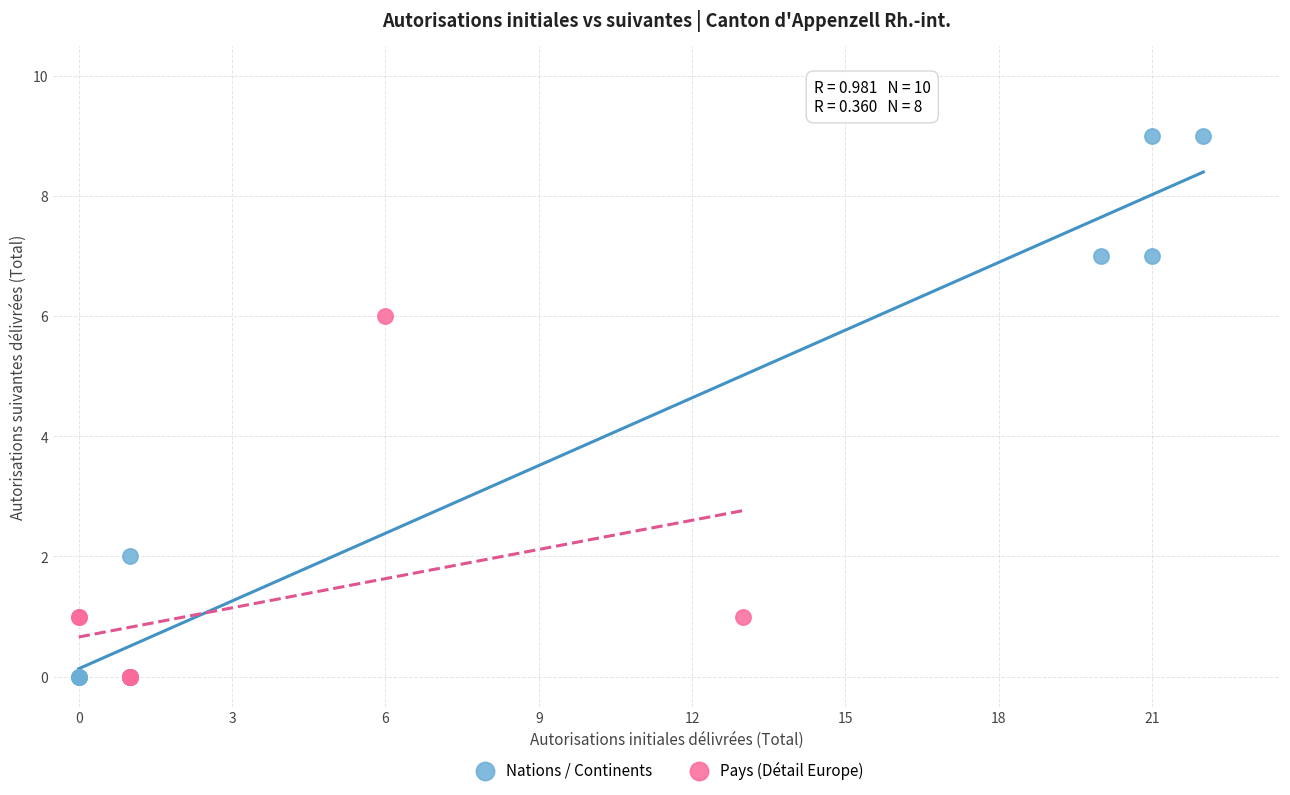

Which series has the widest spread of Y values?

Nations / Continents